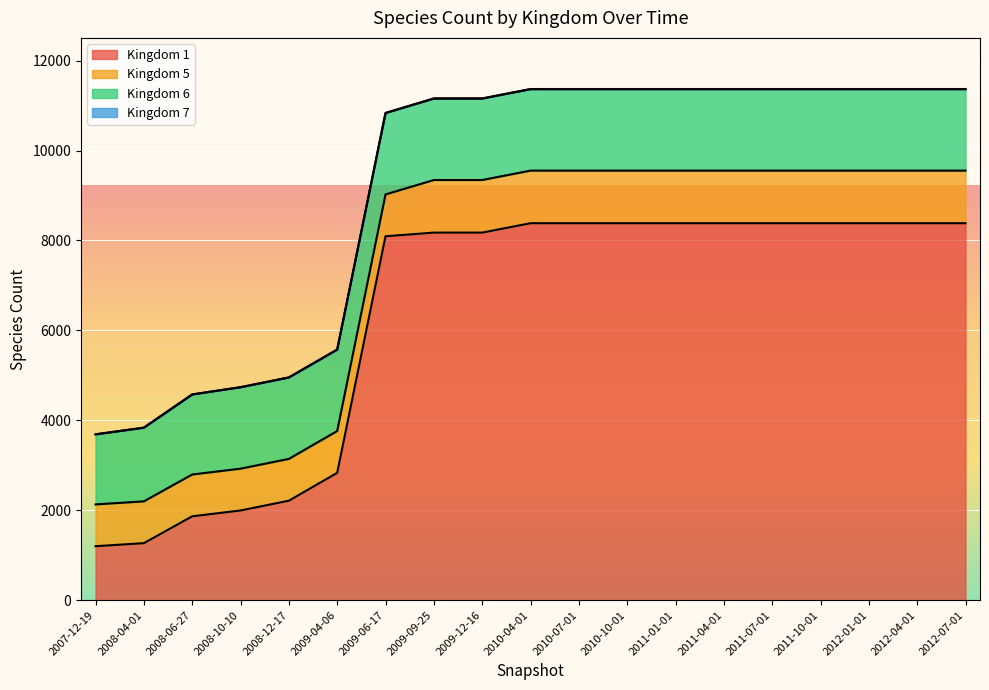

The value of Kingdom 7 at 2010-10-01 is 4. True or false?

True